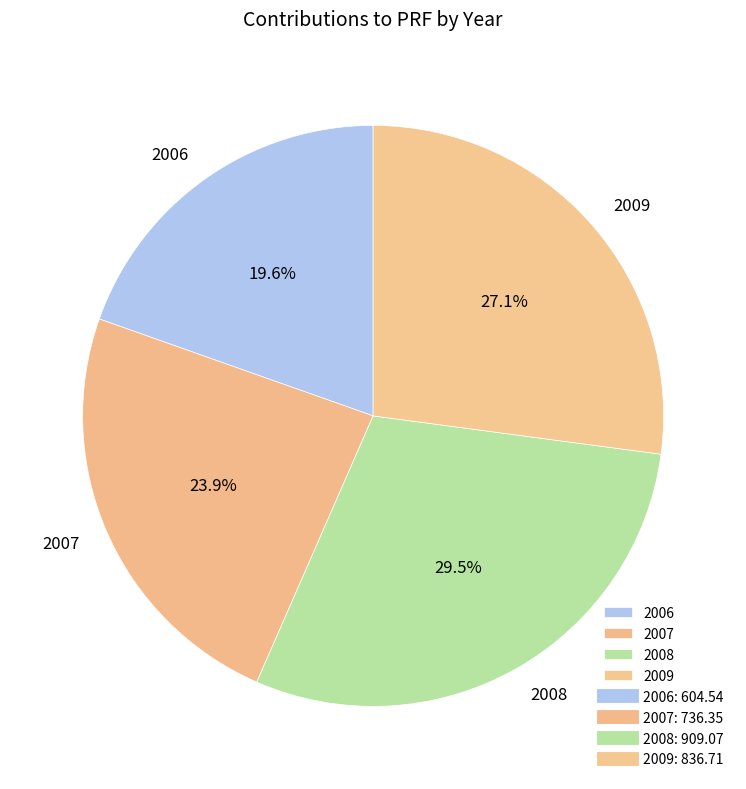

What percentage is NOT represented by 2008?

70.5%